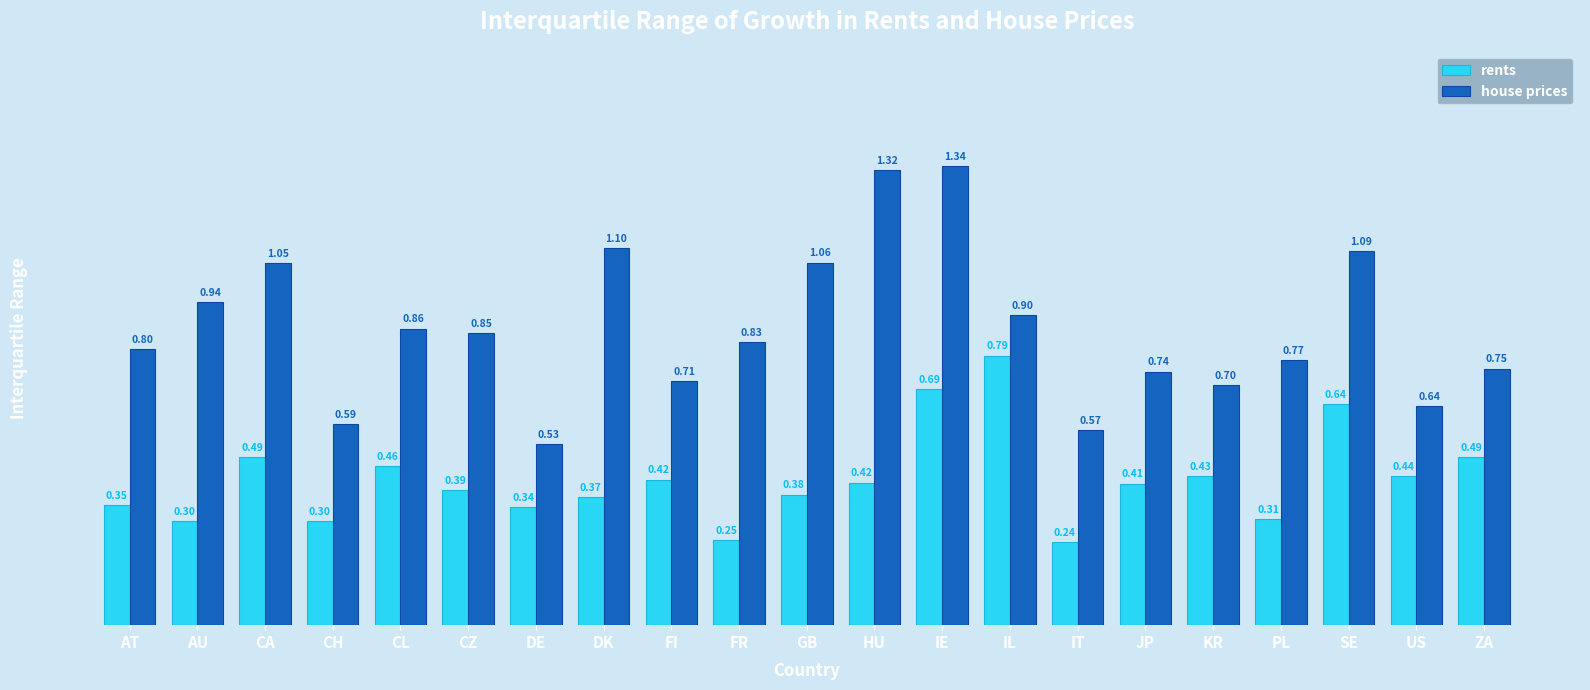

Where is rents nearest to the value 0?

IT